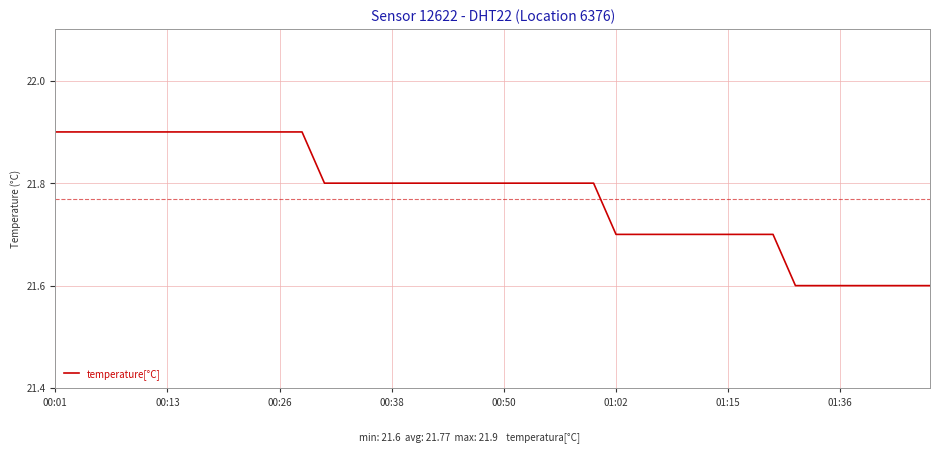

What is the difference between the maximum and minimum values?

0.3